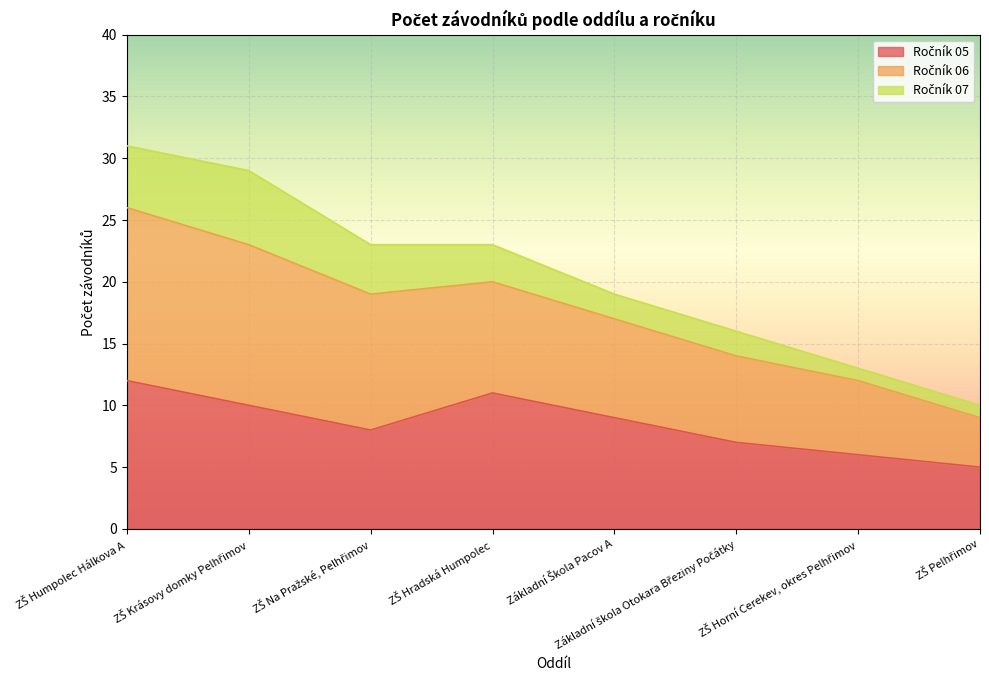

Between ZŠ Krásovy domky Pelhřimov and Základní škola Otokara Březiny Počátky, which is larger?

ZŠ Krásovy domky Pelhřimov